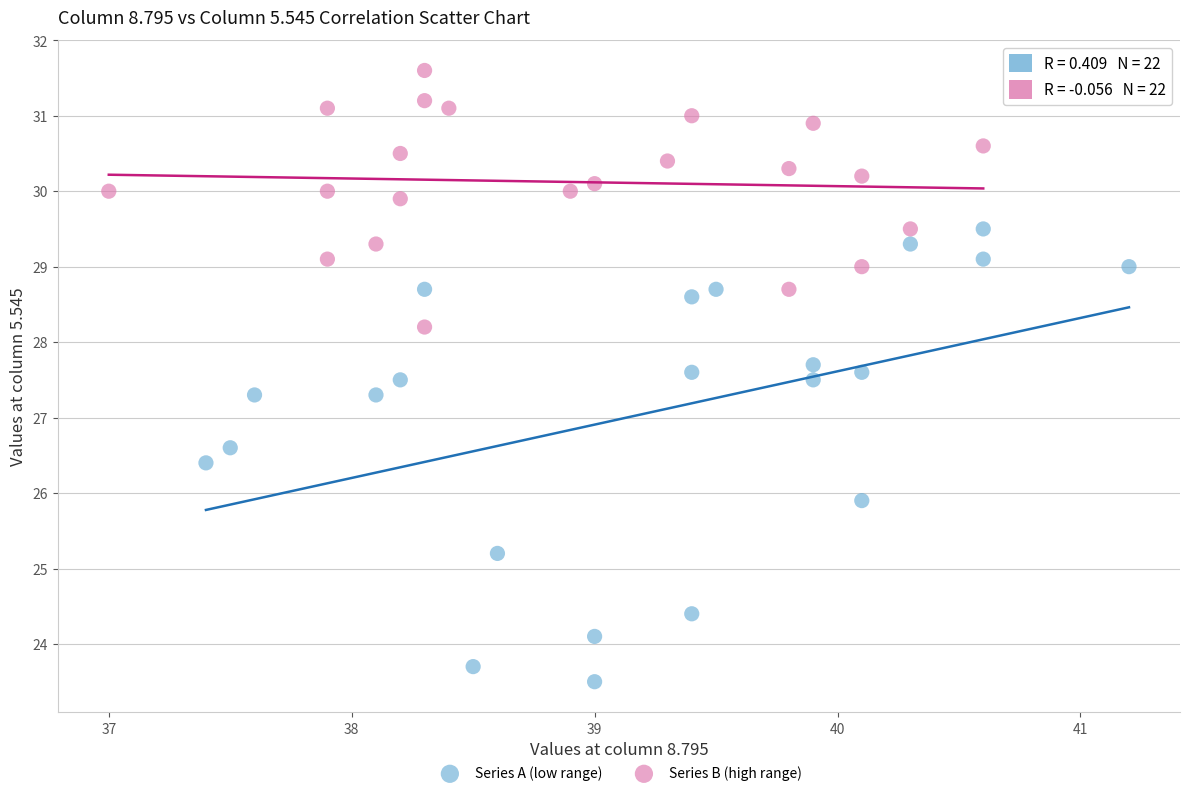

Which series reaches the minimum Y coordinate?

Series A (low range)